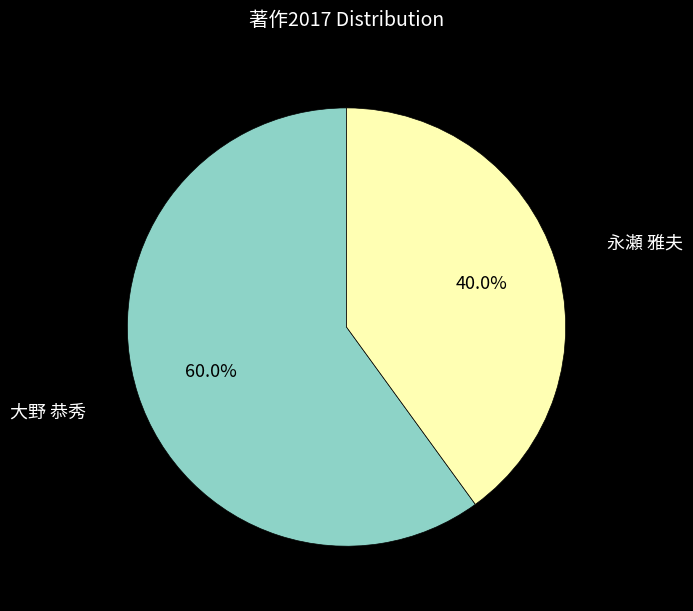

How many slices are in this pie chart?

2